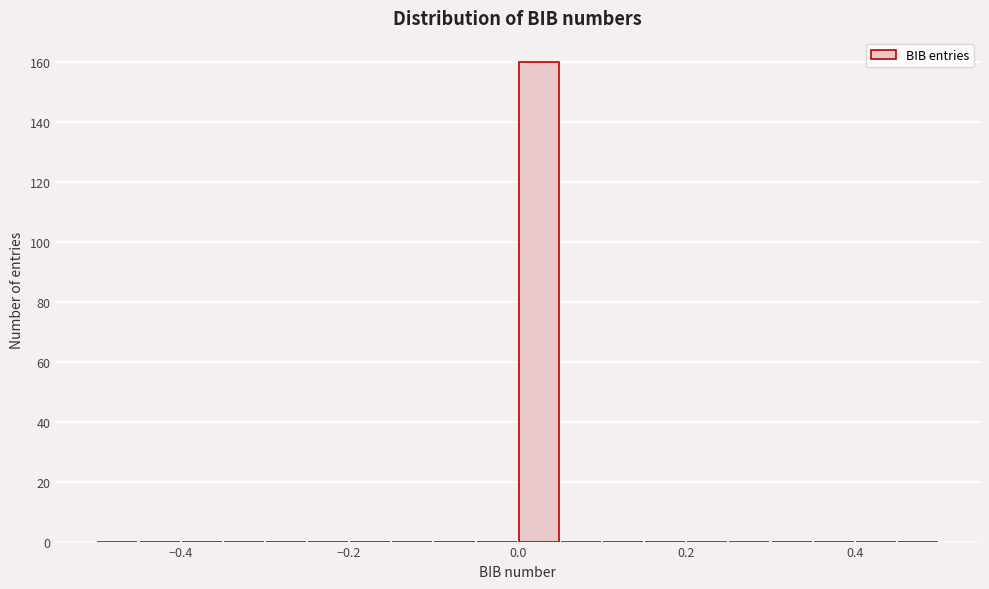

Read against the x-axis, roughly where is the centre of the tallest bar?

0.02